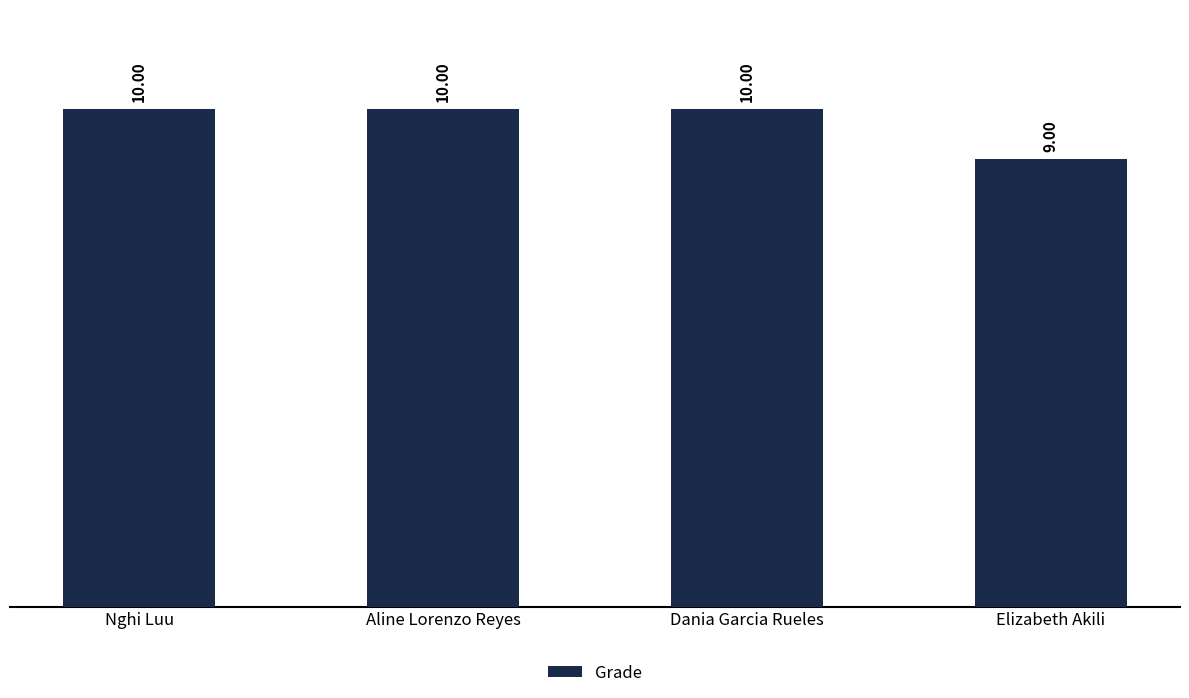

At which label is the value closest to 9?

Elizabeth Akili